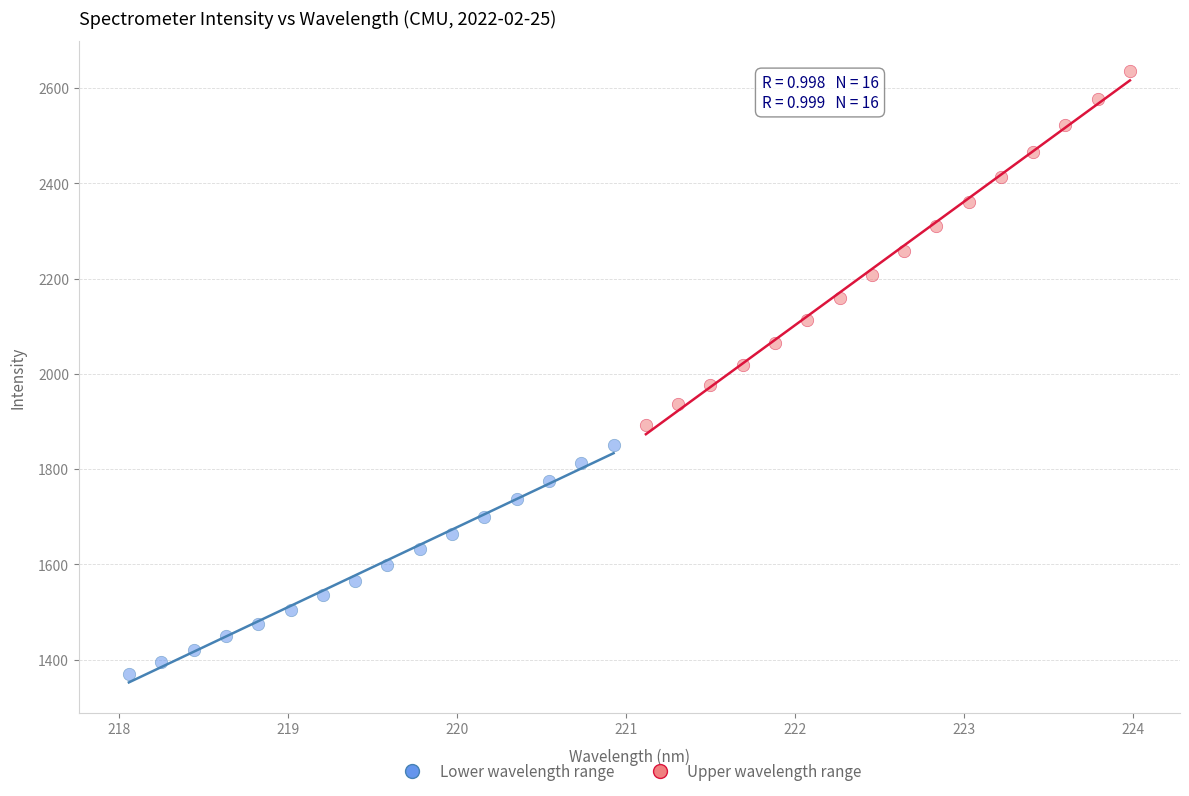

Which series has the widest spread of Y values?

Upper wavelength range